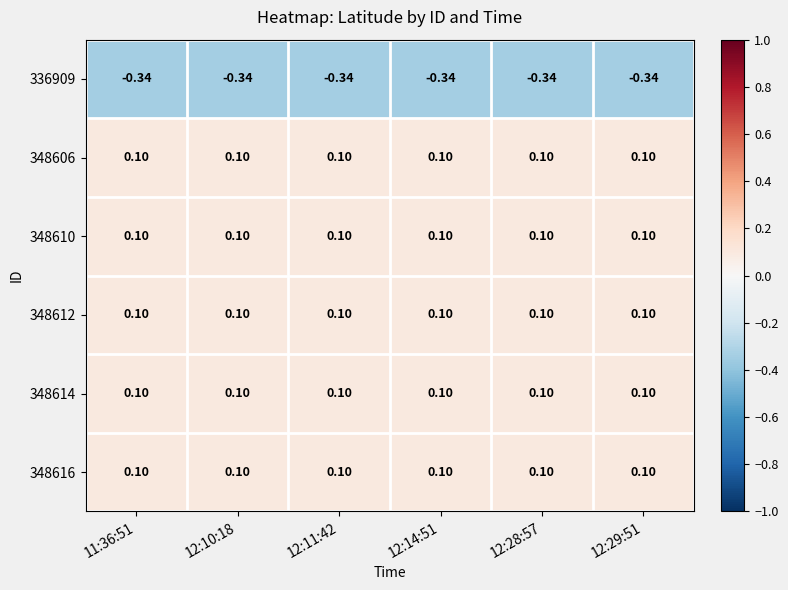

Reading left to right, transcribe all the data shown in this chart.

336909: 11:36:51=-0.3	12:10:18=-0.3	12:11:42=-0.3	12:14:51=-0.3	12:28:57=-0.3	12:29:51=-0.3
348606: 11:36:51=0.1	12:10:18=0.1	12:11:42=0.1	12:14:51=0.1	12:28:57=0.1	12:29:51=0.1
348610: 11:36:51=0.1	12:10:18=0.1	12:11:42=0.1	12:14:51=0.1	12:28:57=0.1	12:29:51=0.1
348612: 11:36:51=0.1	12:10:18=0.1	12:11:42=0.1	12:14:51=0.1	12:28:57=0.1	12:29:51=0.1
348614: 11:36:51=0.1	12:10:18=0.1	12:11:42=0.1	12:14:51=0.1	12:28:57=0.1	12:29:51=0.1
348616: 11:36:51=0.1	12:10:18=0.1	12:11:42=0.1	12:14:51=0.1	12:28:57=0.1	12:29:51=0.1